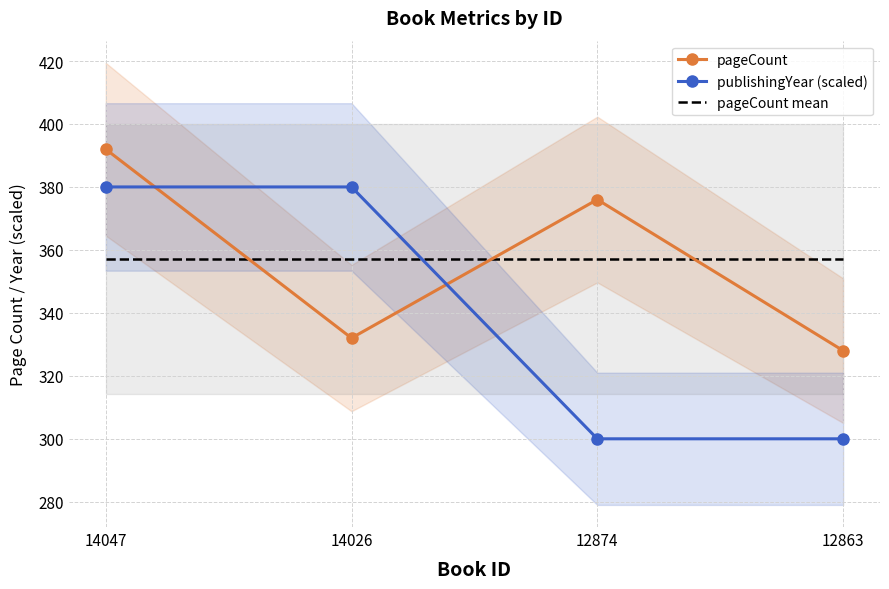

What is the value of the pageCount mean point at the 1st from the left?

357